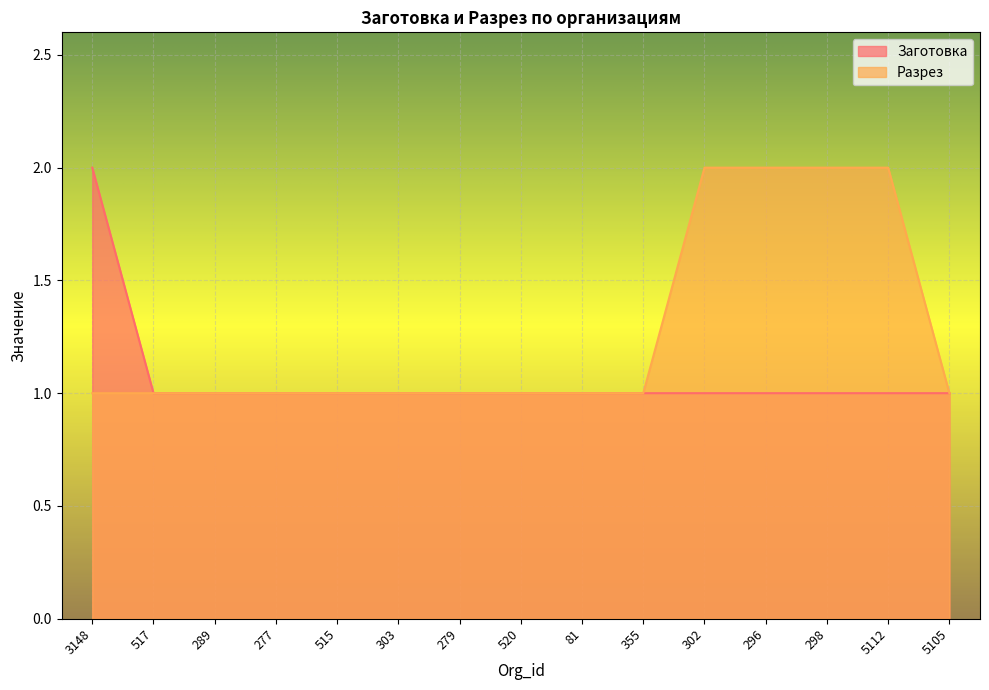

How many categories are shown in the chart?

15